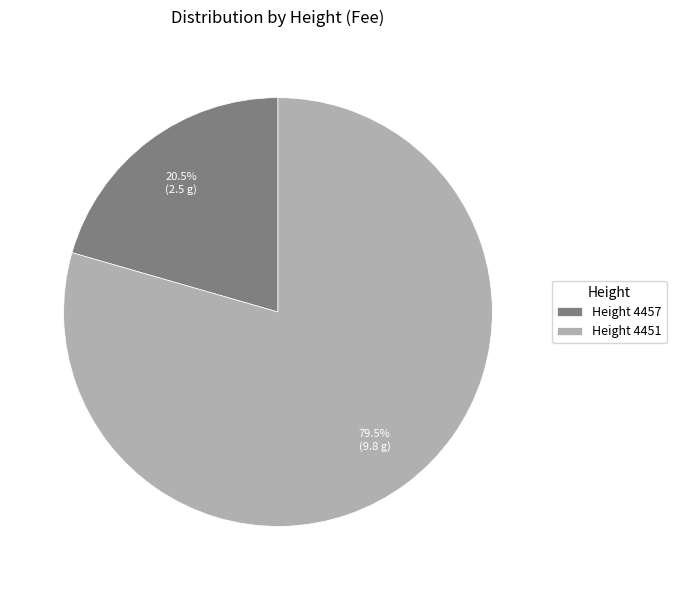

Count the number of slices in the pie.

2